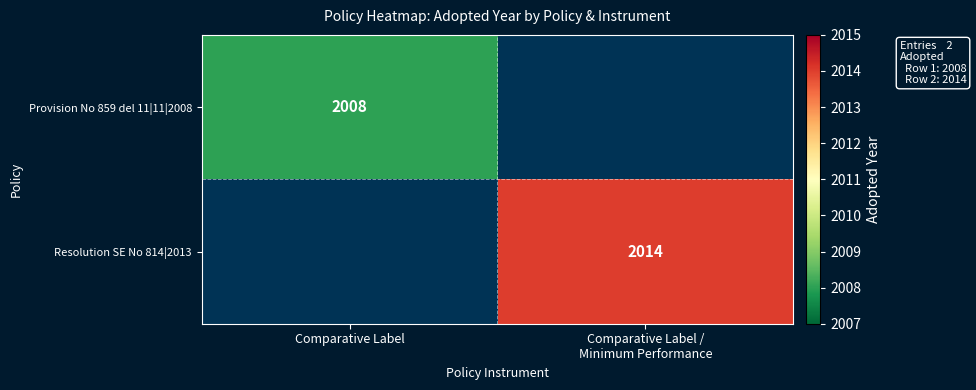

The value of Provision No 859 del 11|11|2008 at Comparative Label is 2008. True or false?

True